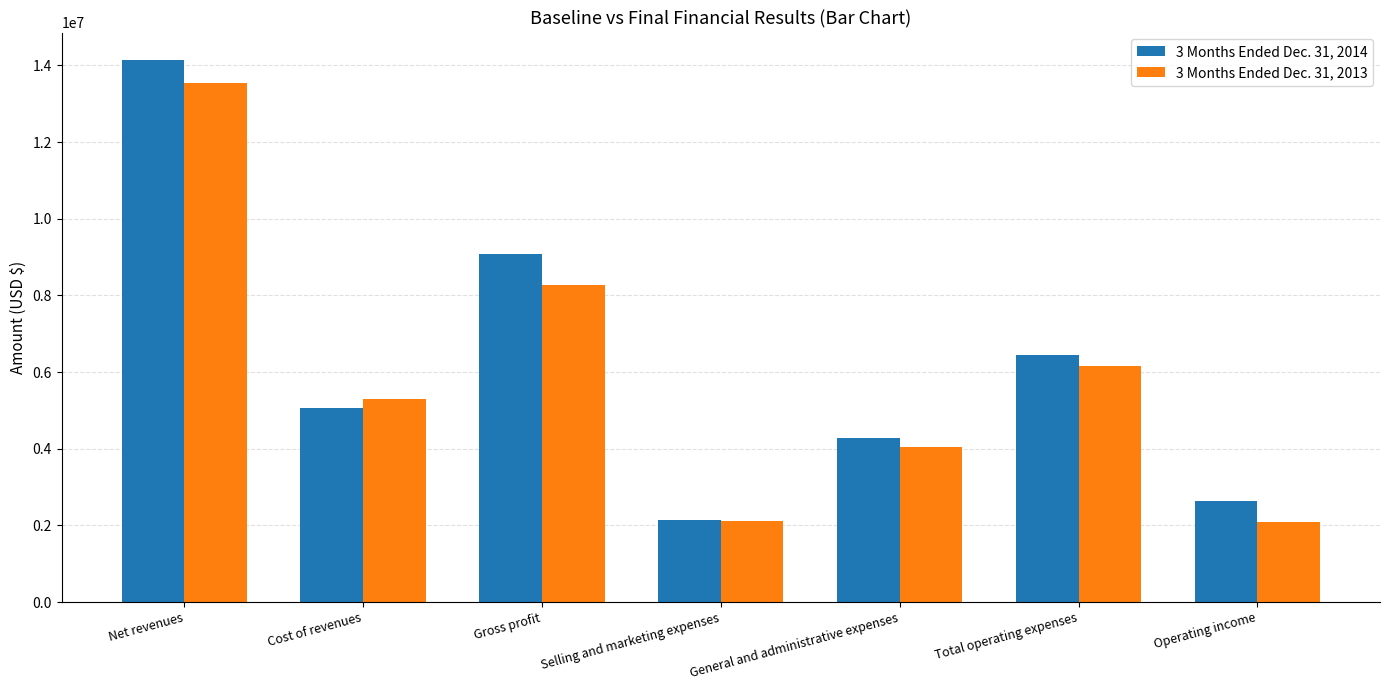

Which series has the largest range (max minus min)?

3 Months Ended Dec. 31, 2014